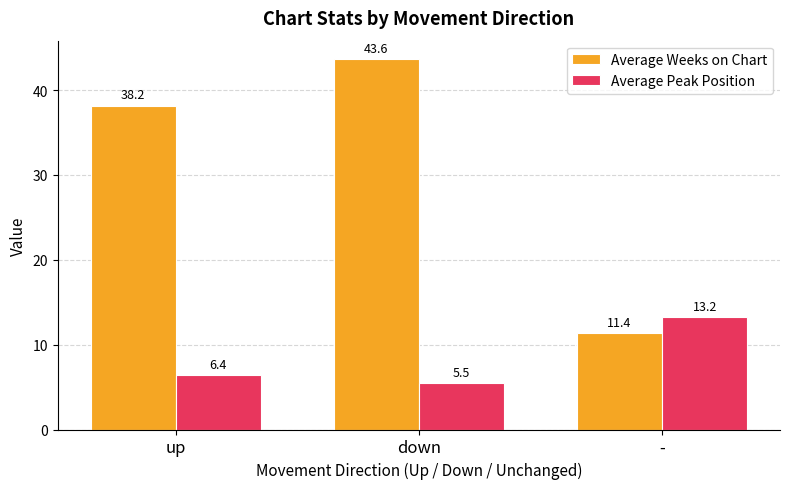

What is the total value across all series at down?

49.1